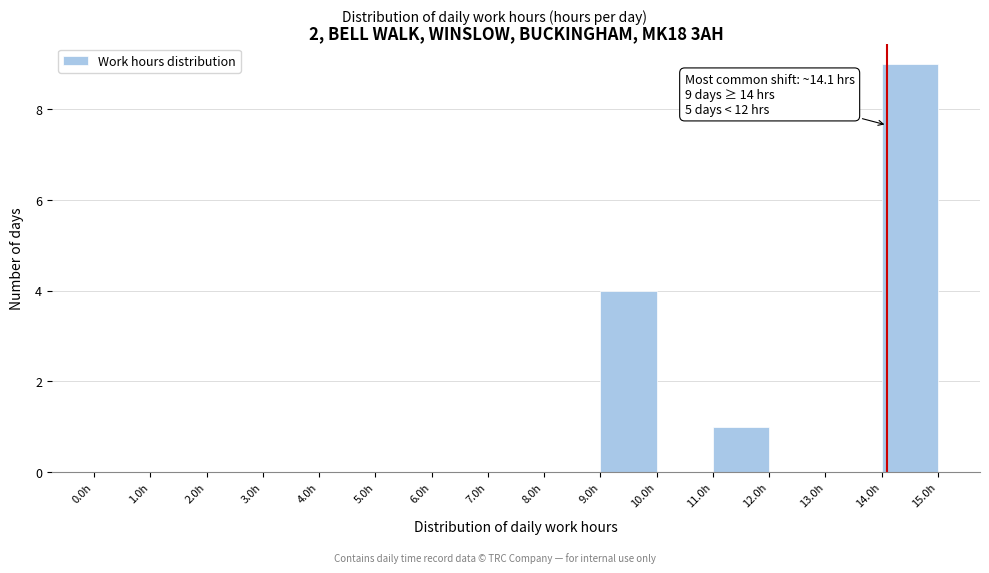

Which range on the x-axis has the tallest bar?

14 to 15